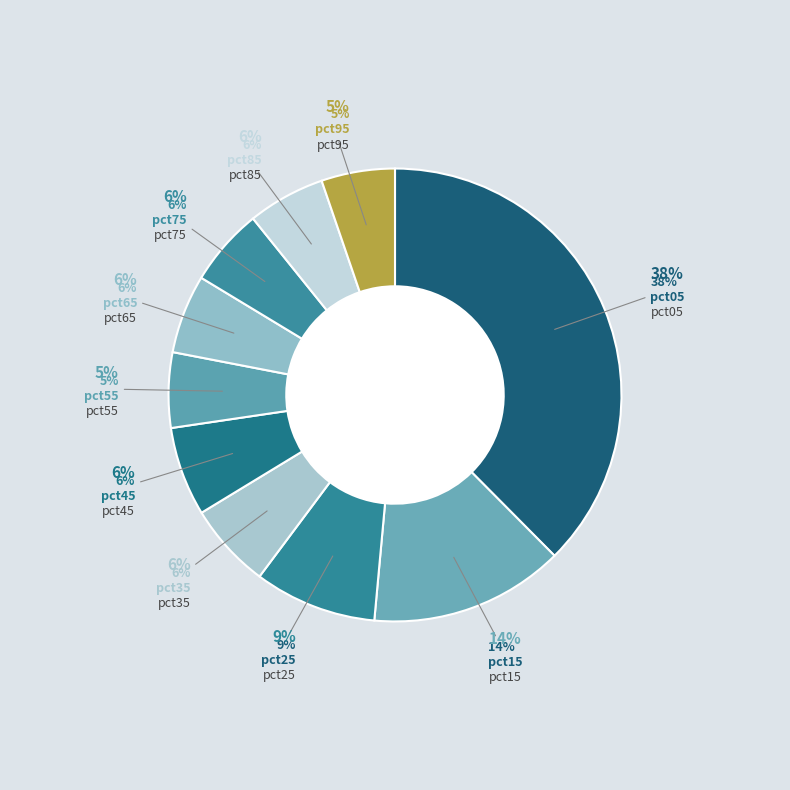

To the nearest percent, what is the difference between the largest and smallest slice percentages?

32%